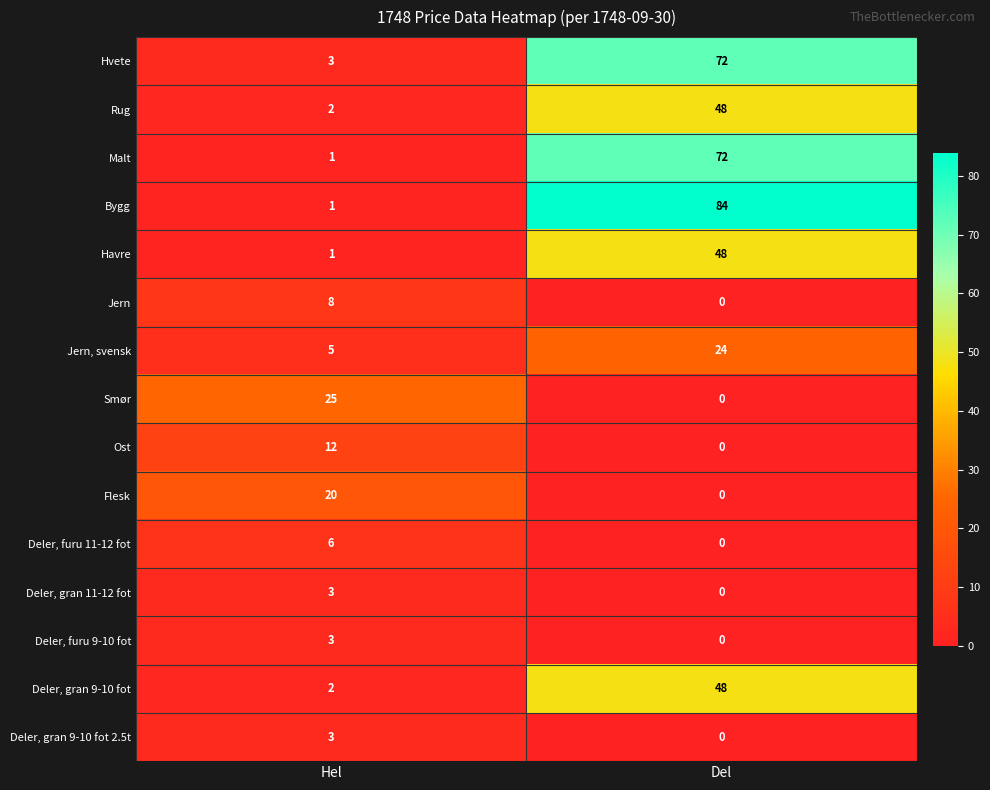

Which label corresponds to the largest value in the chart?

Del